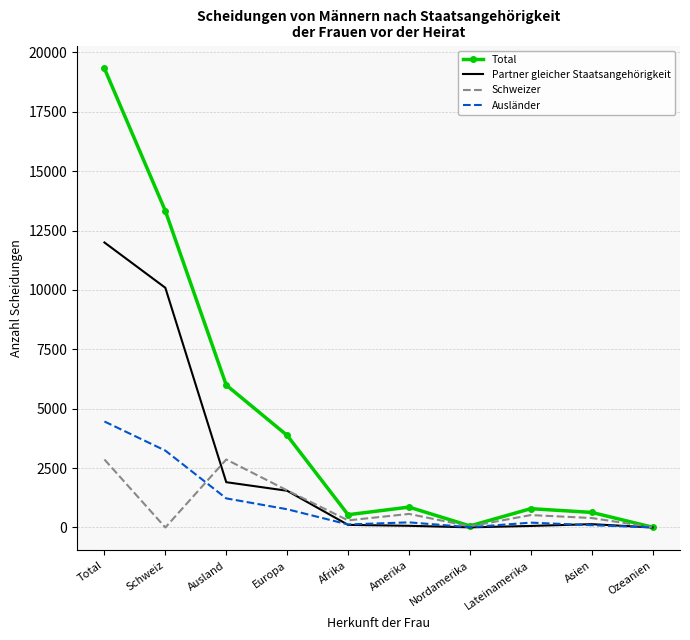

Which label corresponds to the largest value in the chart?

Total